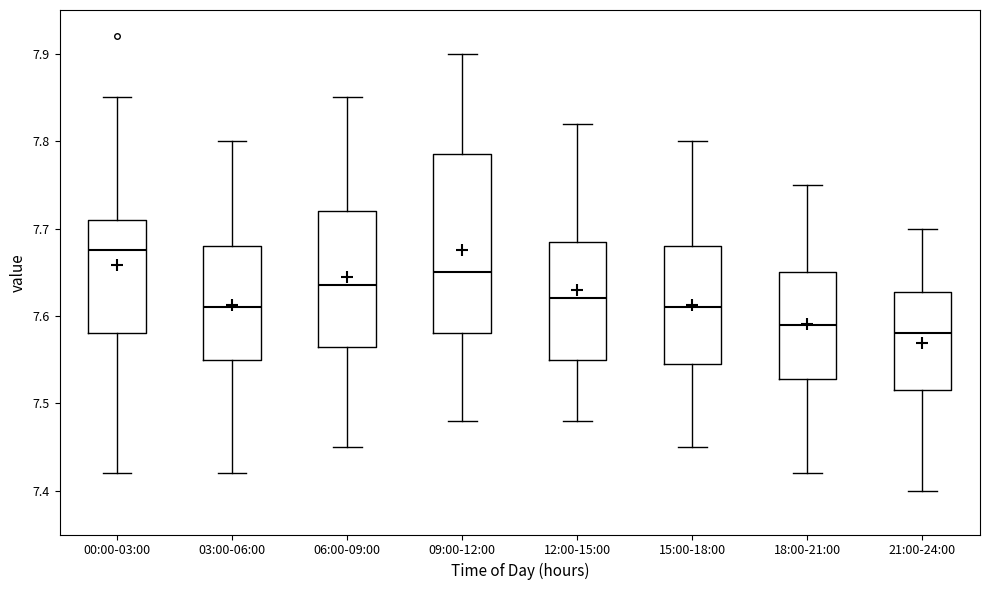

Which box's median line is the highest?

00:00-03:00